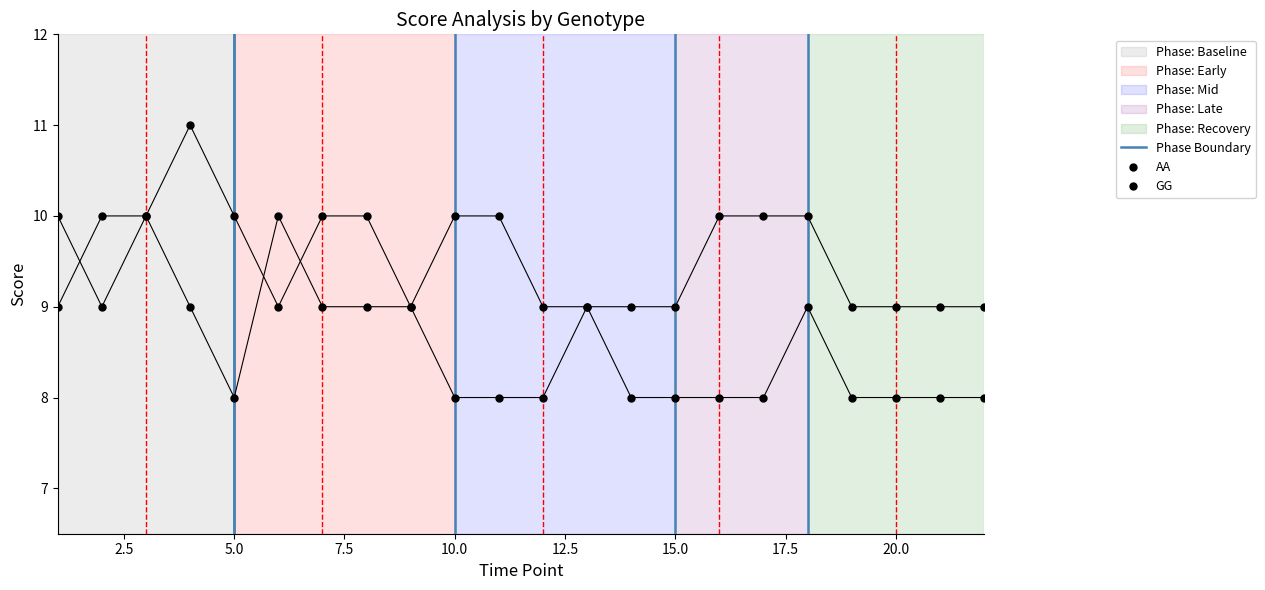

True or false: GG has a value of 8 at 21.

True